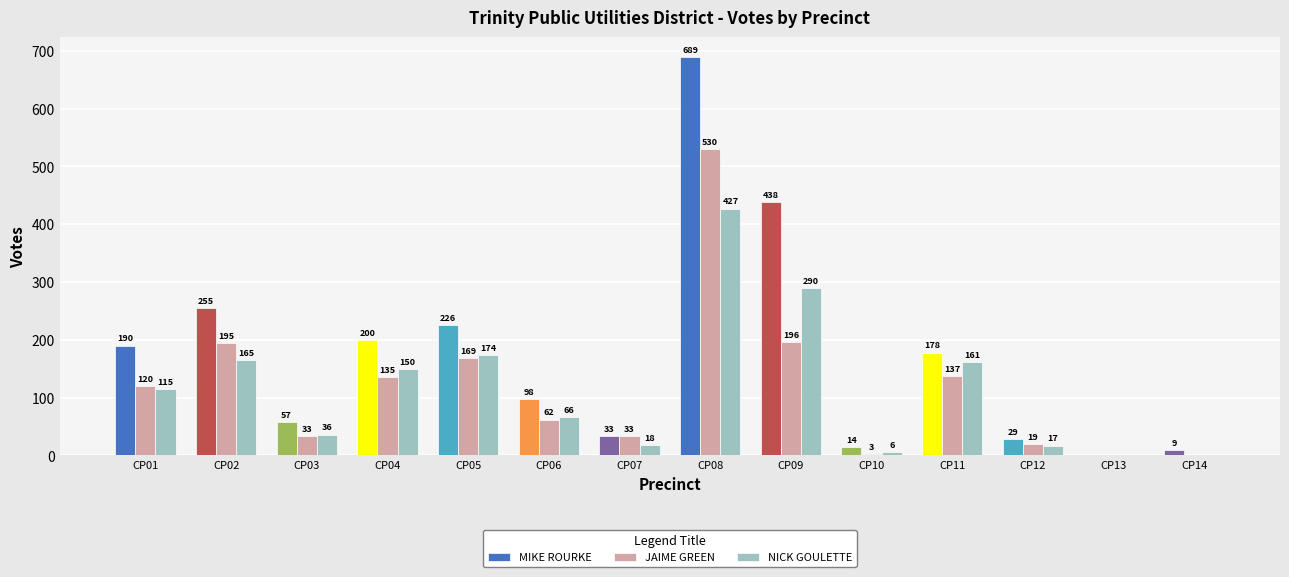

At which category is the sum across all series the highest?

CP08